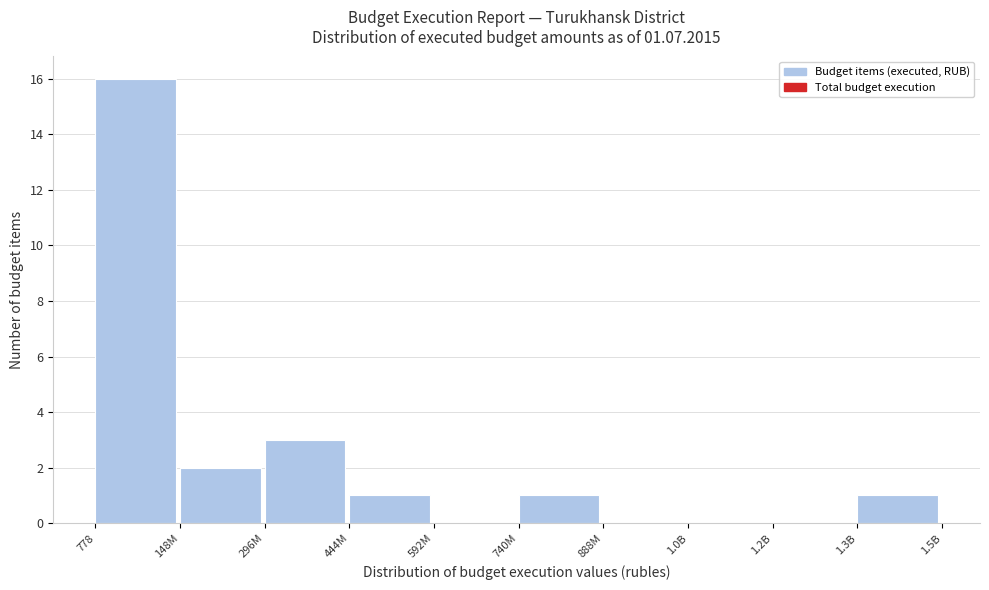

Reading right to left, extract all data points from this chart.

1.3B=1	1.2B=0	1.0B=0	888M=0	740M=1	592M=0	444M=1	296M=3	148M=2	778=16